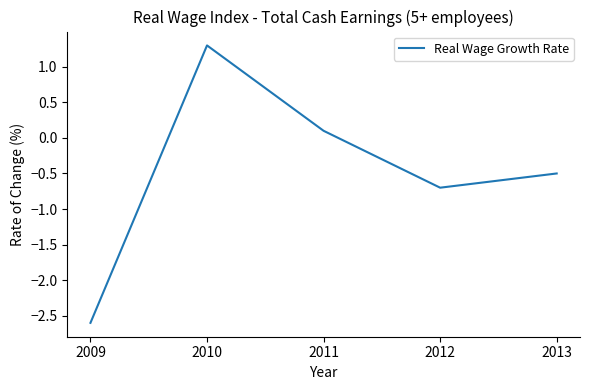

Count the number of data series in this chart.

1